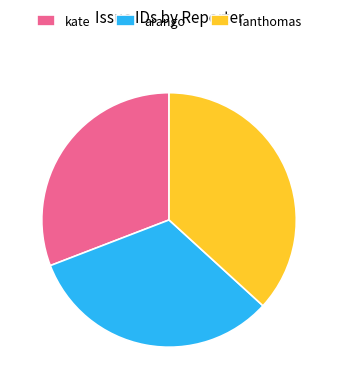

Which slice is the smallest?

kate